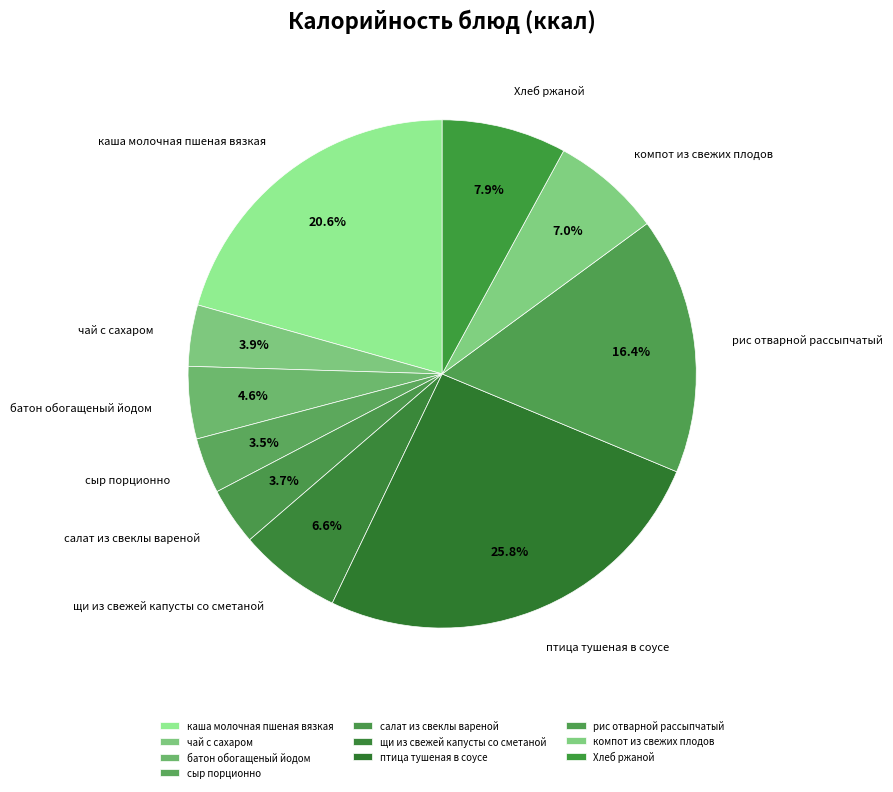

To the nearest percent, what is the average slice percentage?

10%